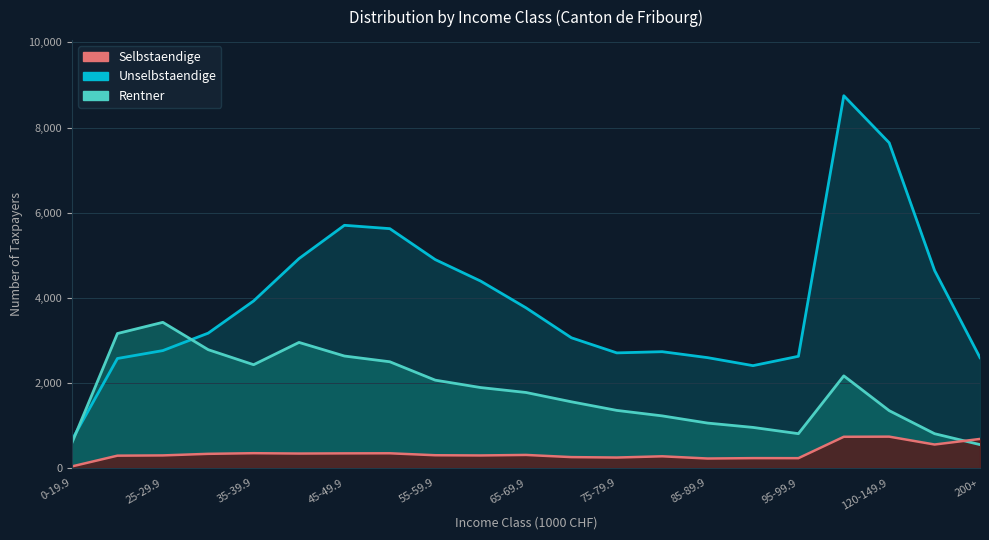

Which series changed the most between 55-59.9 and 70-74.9?

Unselbstaendige